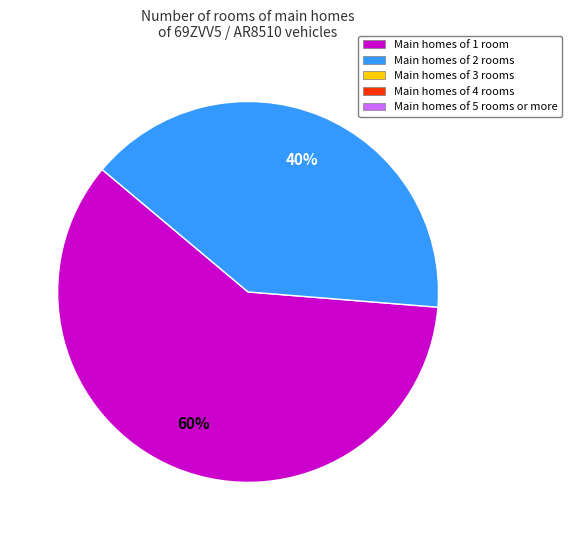

To the nearest percent, what is the average slice percentage?

50%